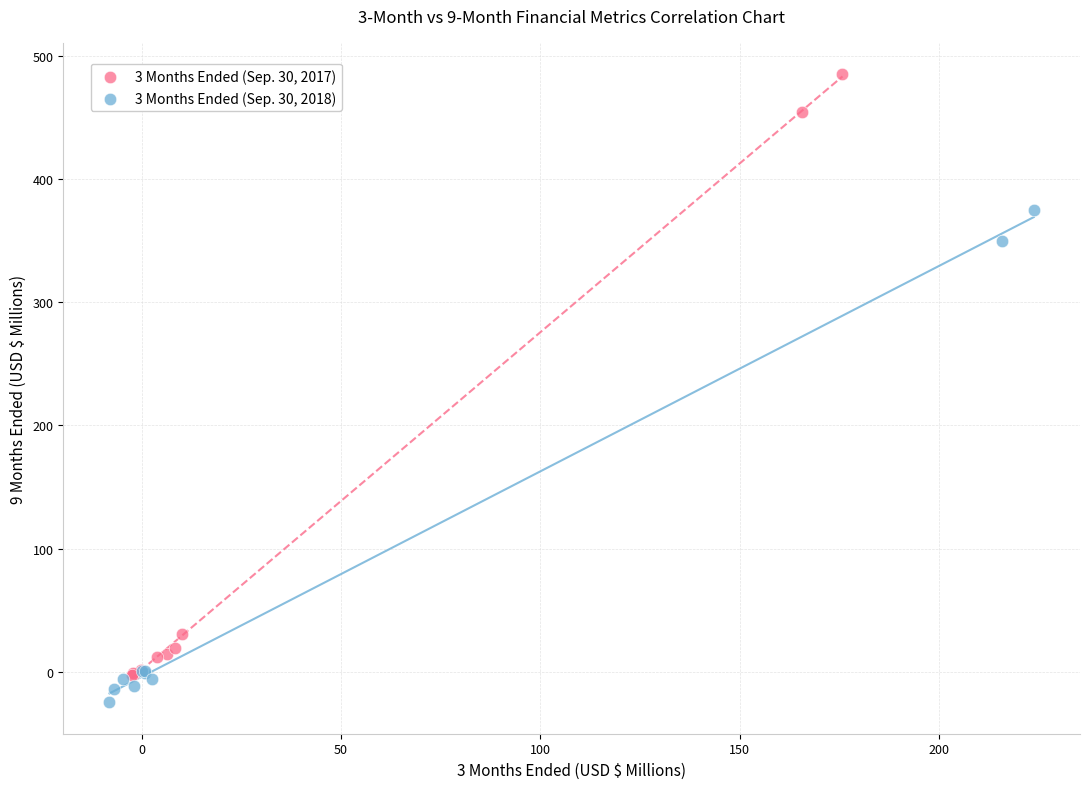

Which series has the largest Y range (max minus min)?

3 Months Ended (Sep. 30, 2017)